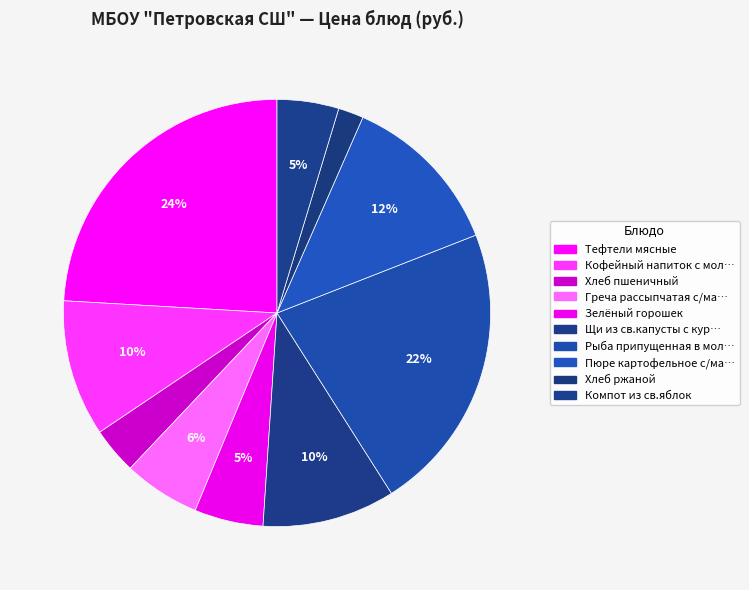

To the nearest percent, what is the difference between the largest and smallest slice percentages?

22%